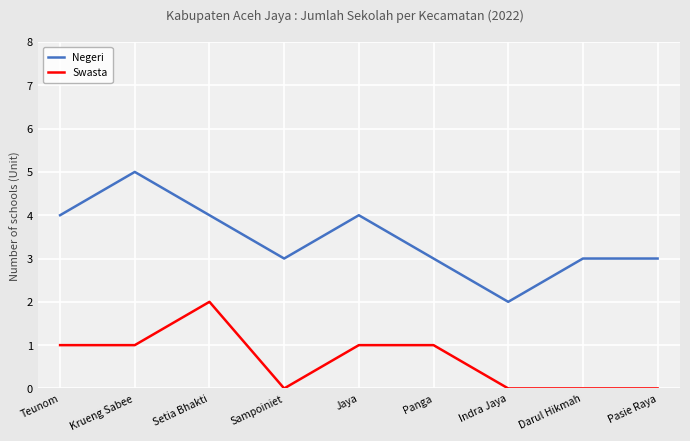

Which category has the highest value across all series?

Krueng Sabee